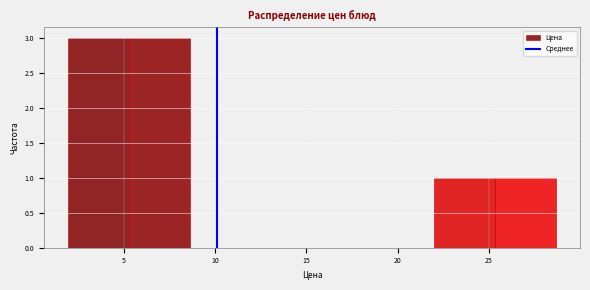

Reading left to right, list every bar in this chart as the range it spans on the x-axis followed by its height. Neither the bar edges nor the heights are printed on the chart, so give them approximately, as read against the axes.

2.0 to 5.5: 3
5.5 to 8.5: 3
8.5 to 12.0: 0
12.0 to 15.5: 0
15.5 to 18.5: 0
18.5 to 22.0: 0
22.0 to 25.5: 1
25.5 to 28.5: 1